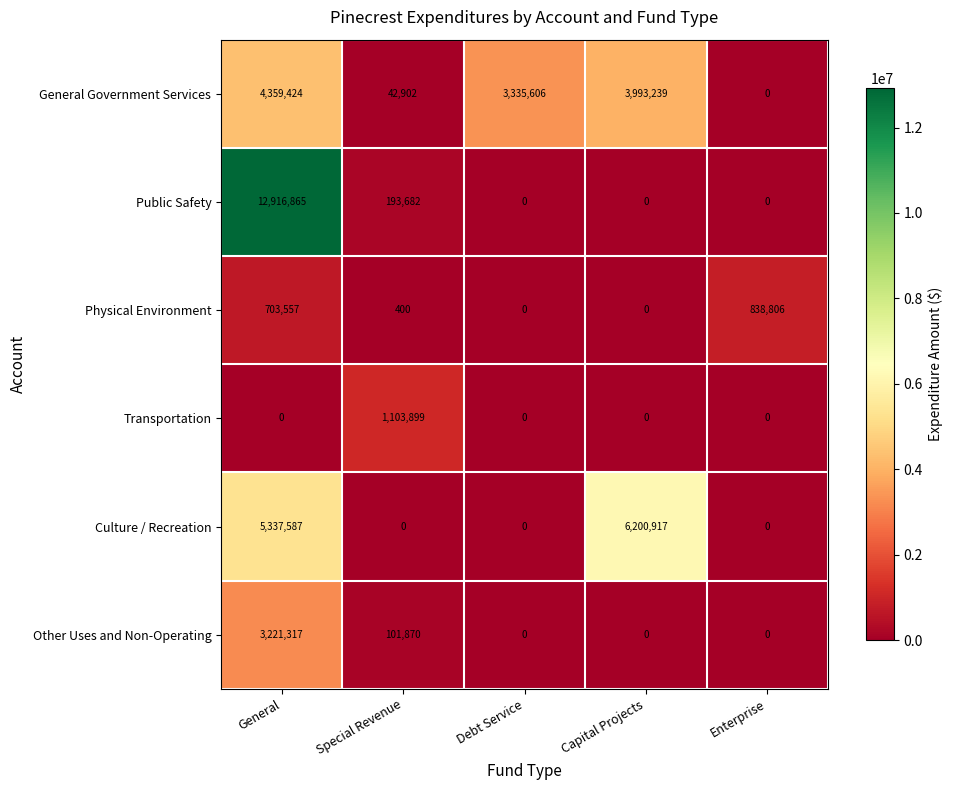

How many values in Other Uses and Non-Operating are above zero?

2